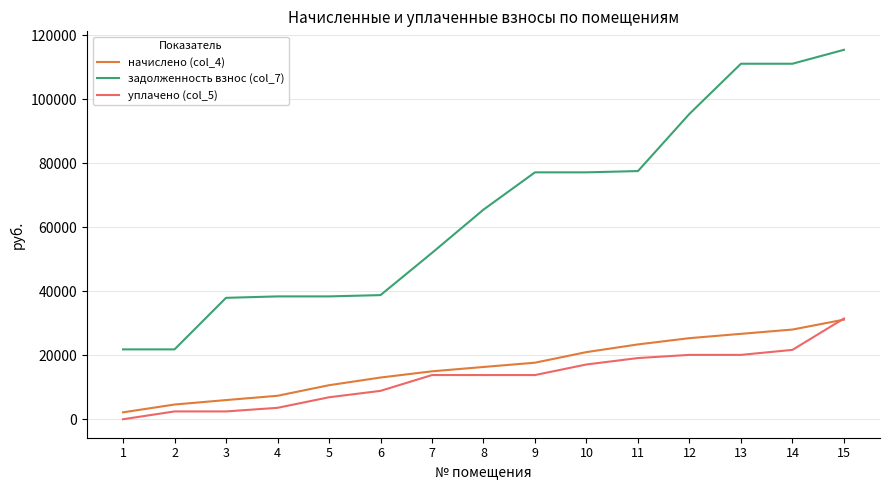

Is the value of начислено (col_4) at 5 greater than the value of уплачено (col_5) at 2?

Yes